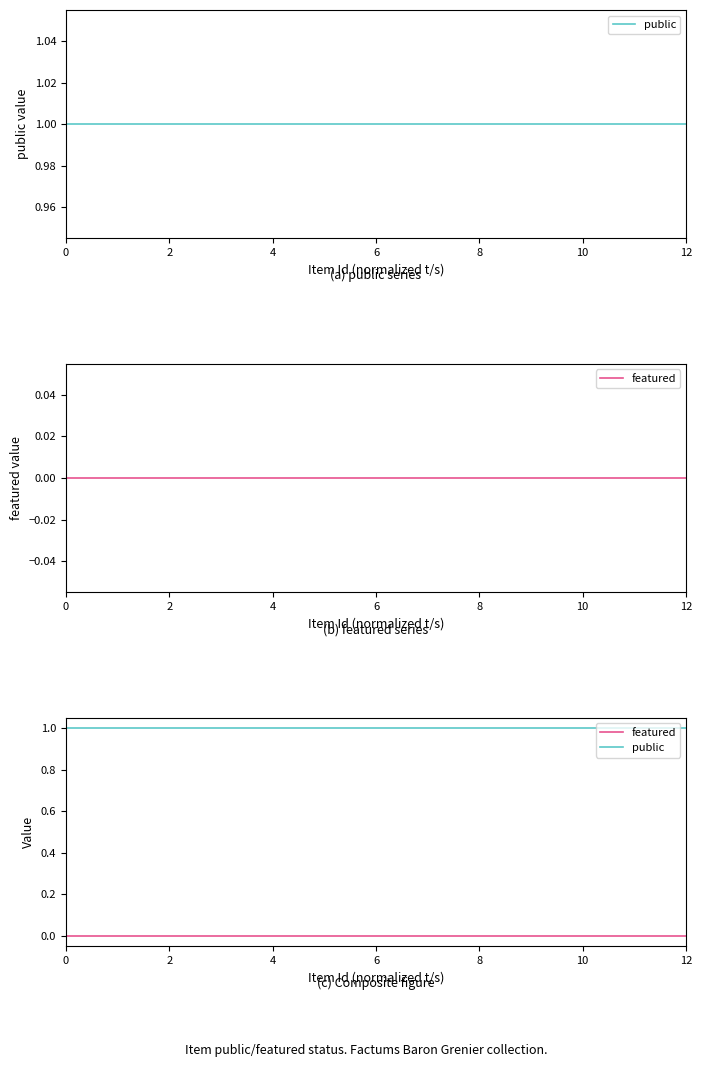

Which series changed the most between 0 and 12?

public